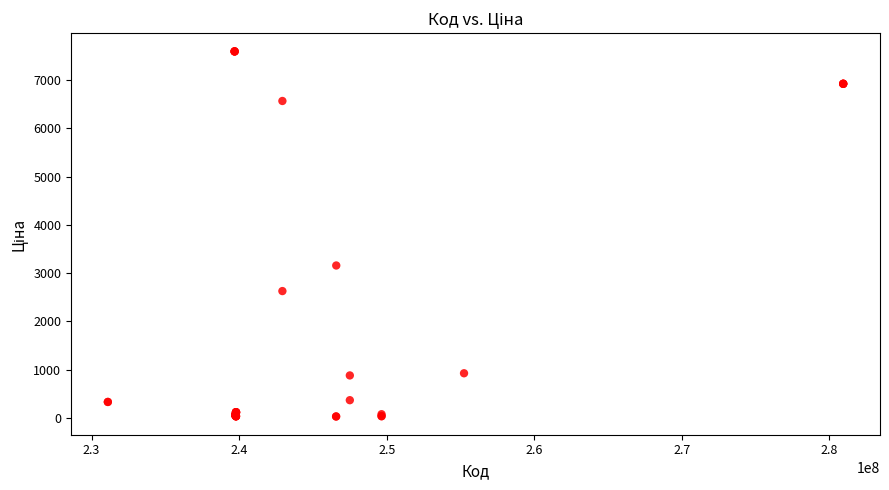

What Y value in the scatter plot is closest to 3812?

3157.9